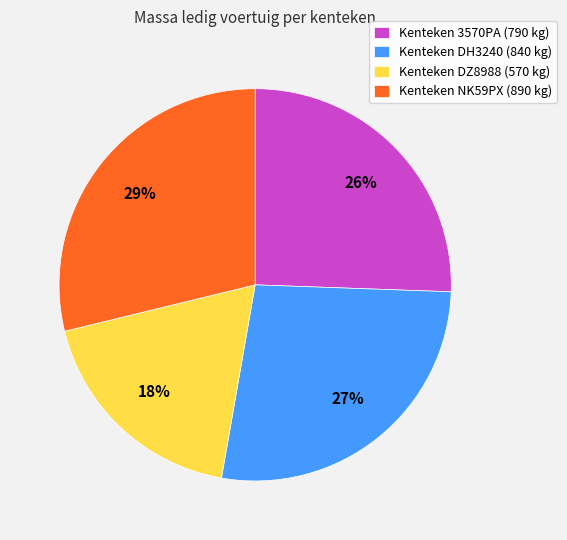

How many segments does this pie chart have?

4